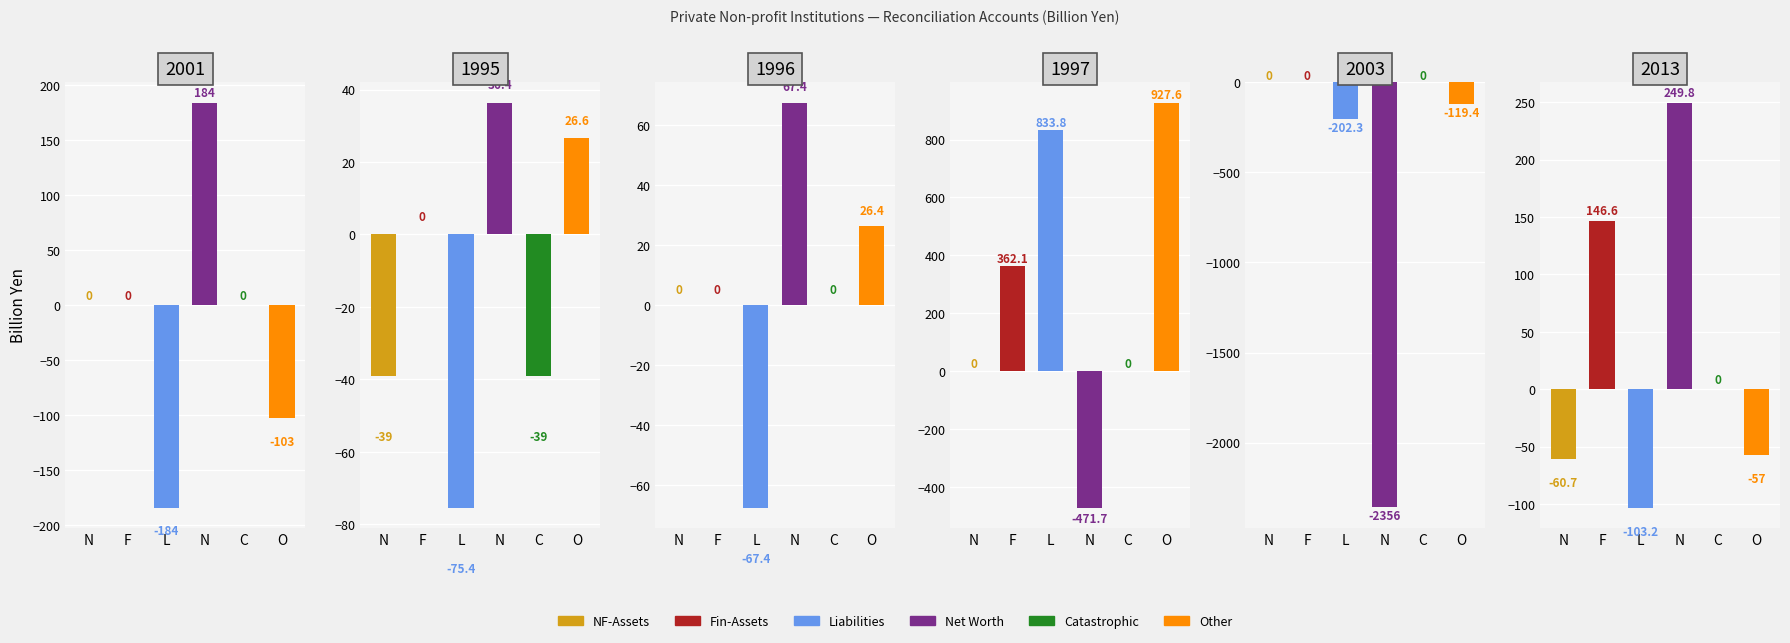

Which series has the largest total across all categories?

Other changes